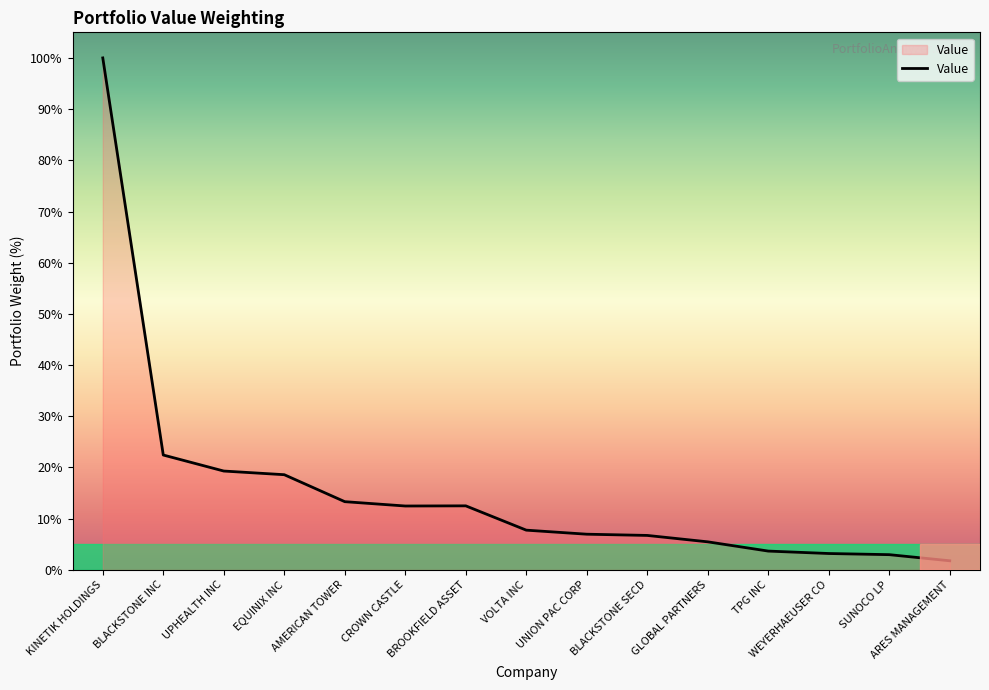

How many lines are shown in the chart?

1